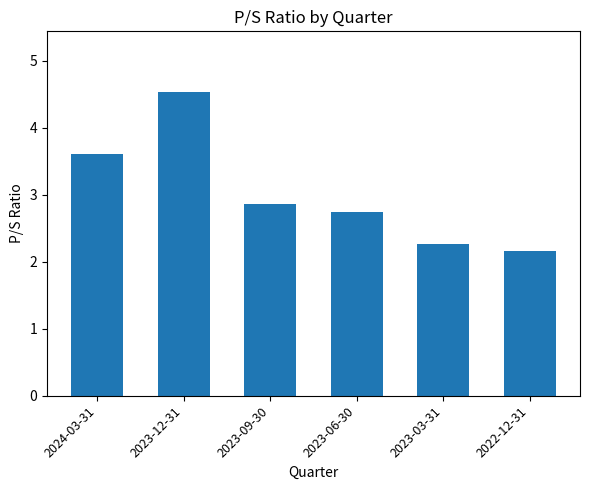

Reading left to right, list all the values displayed in this chart.

3.6	4.5	2.9	2.7	2.3	2.2